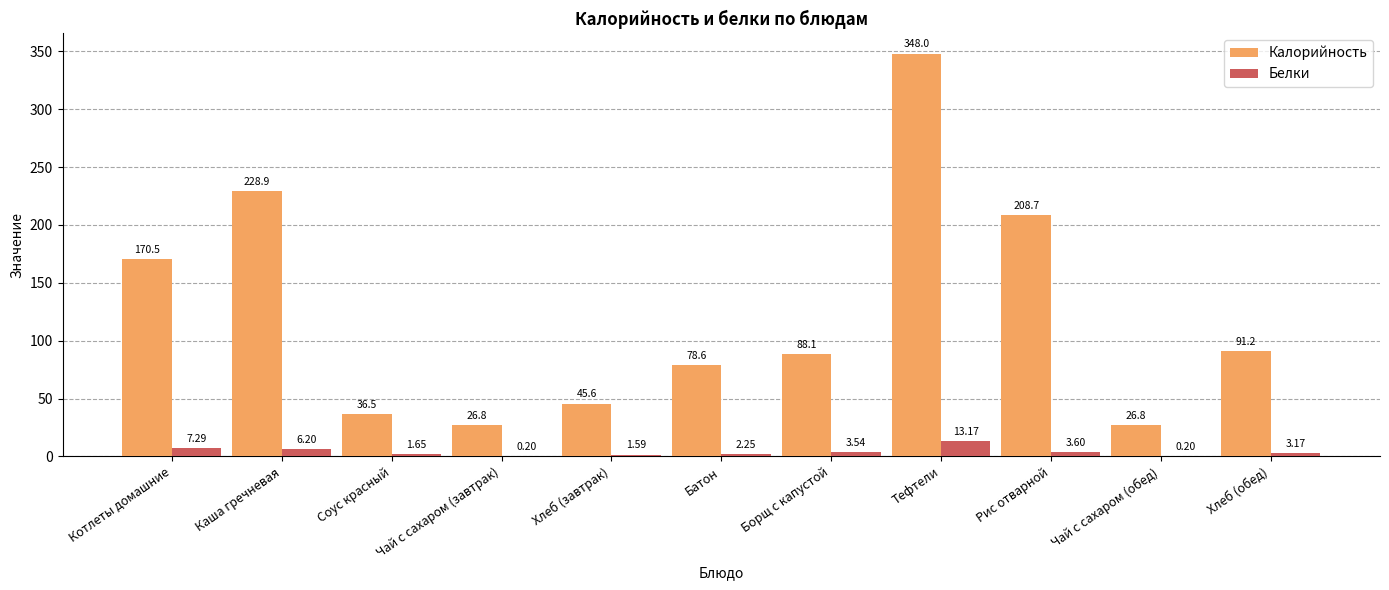

What is the difference between the Белки values at Тефтели and Котлеты домашние?

5.9